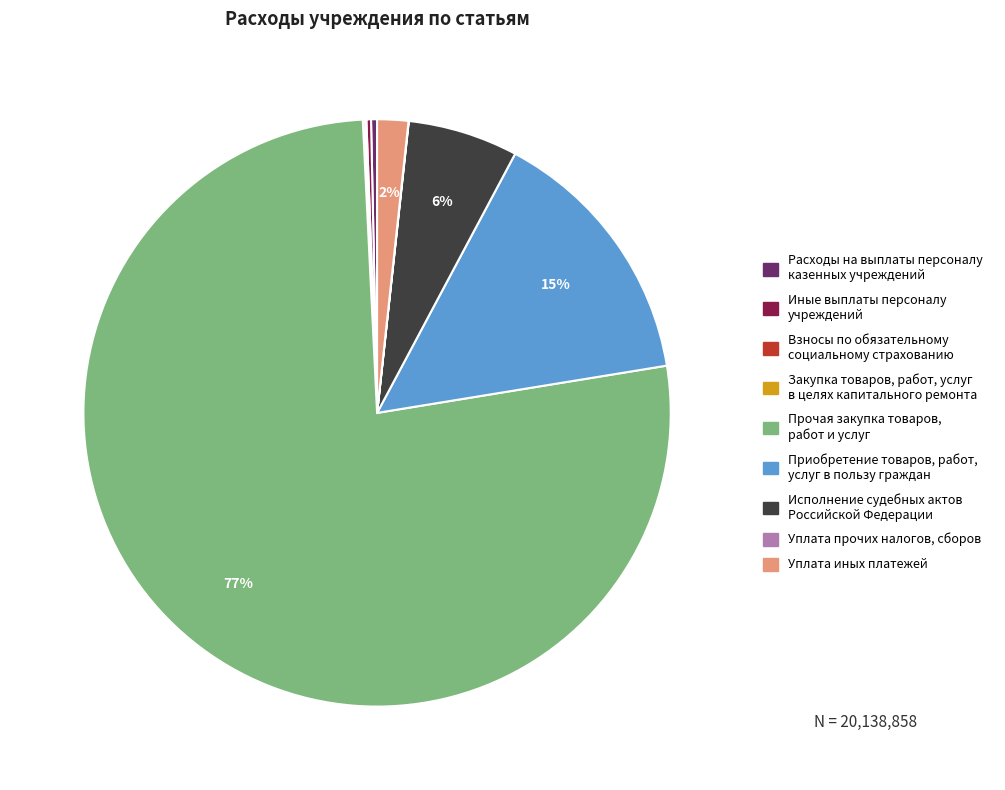

Does Прочая закупка товаров, работ и услуг represent more than half of the total?

Yes